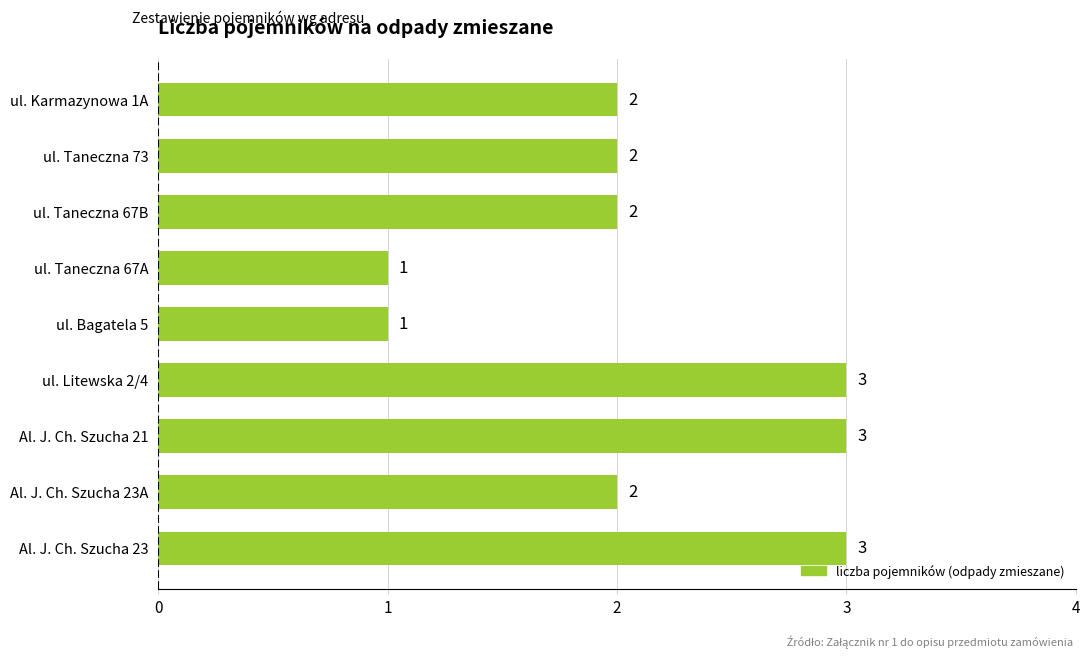

What is the difference between the maximum and minimum values?

2